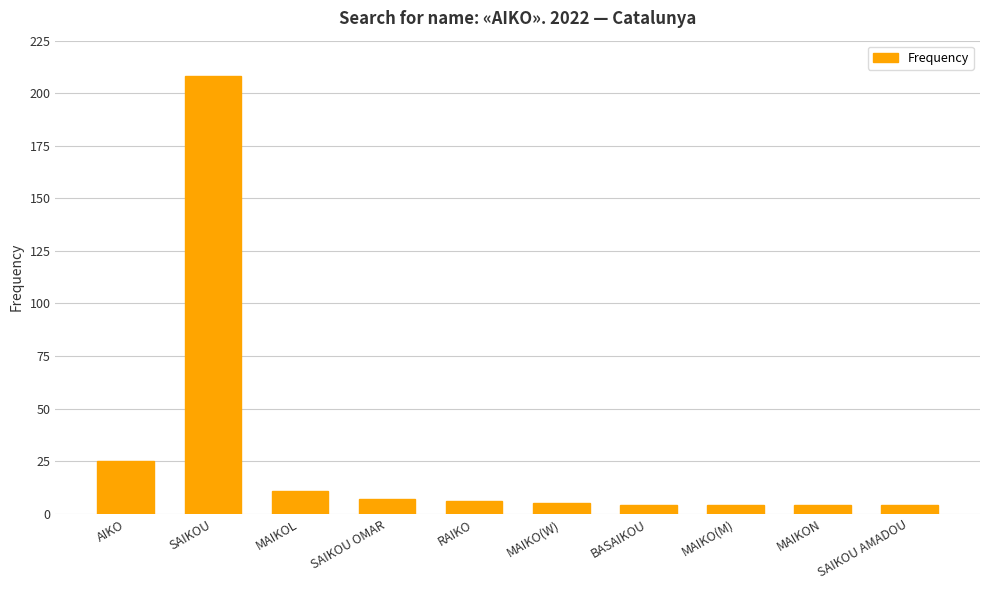

What is the greatest value displayed?

208